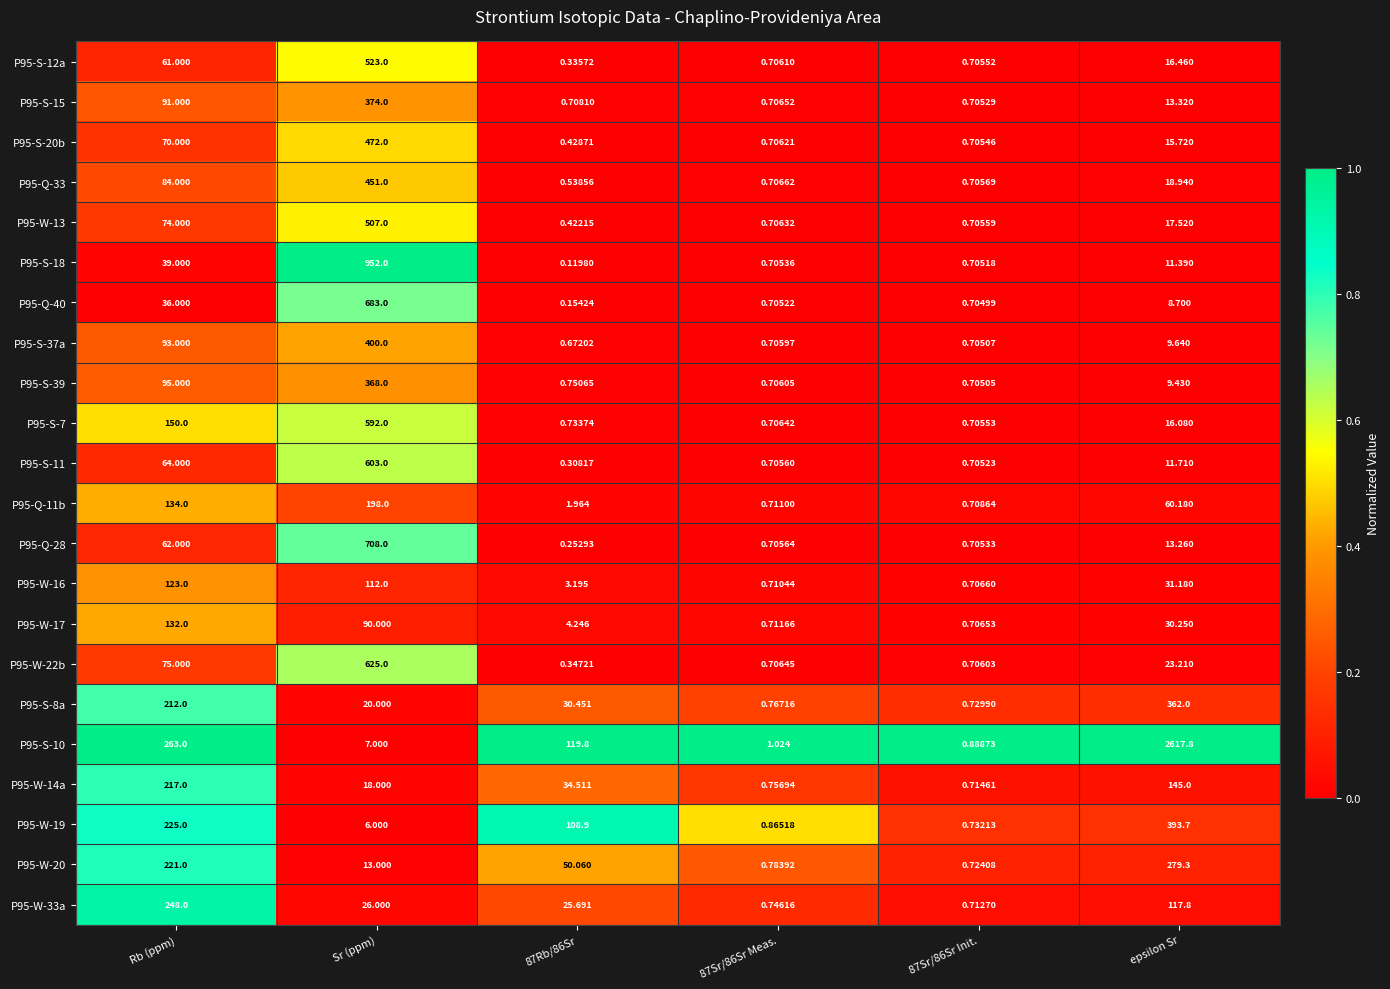

What is the total value across all series at 87Rb/86Sr?

384.6